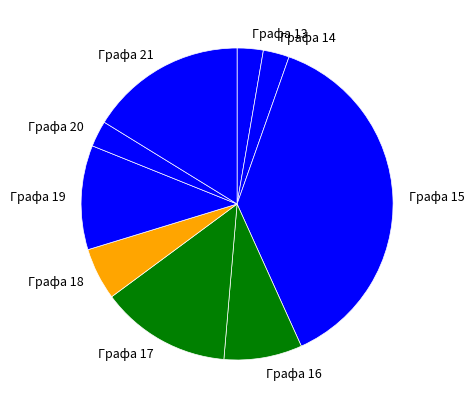

Is the sum of Графа 19 and Графа 13 greater than half?

No